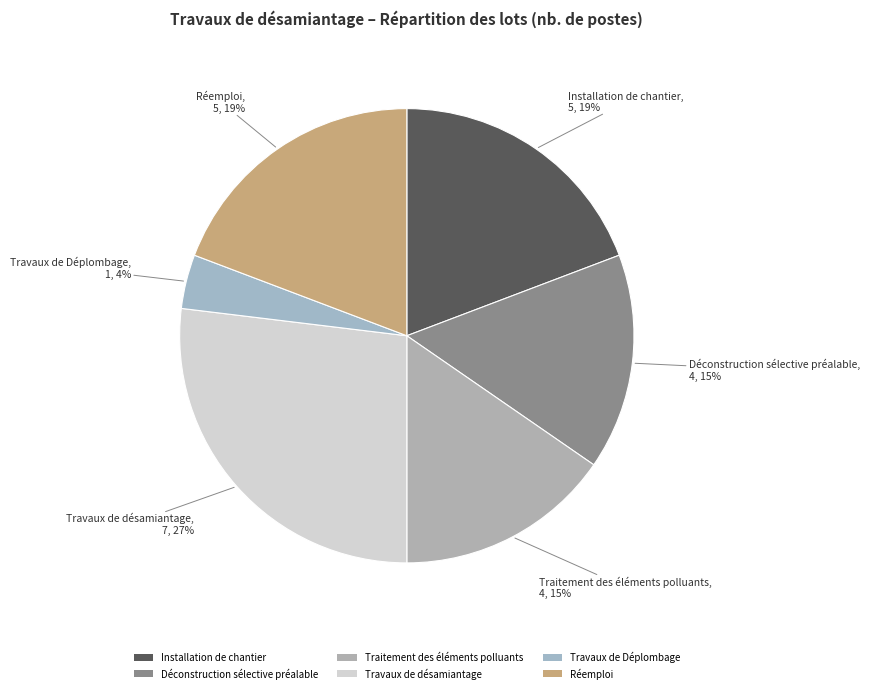

How many segments does this pie chart have?

6